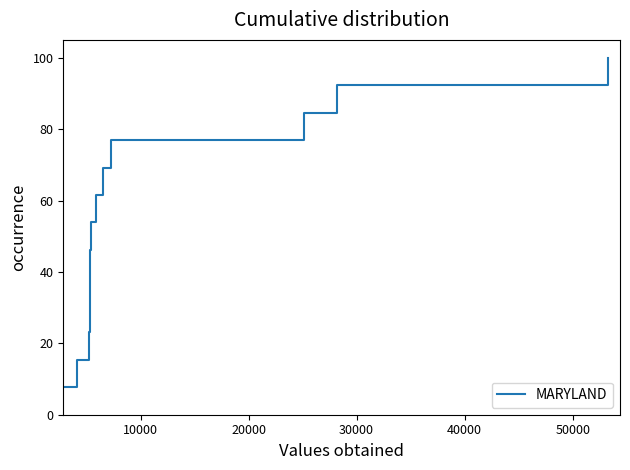

Does the chart have visible grid lines?

No